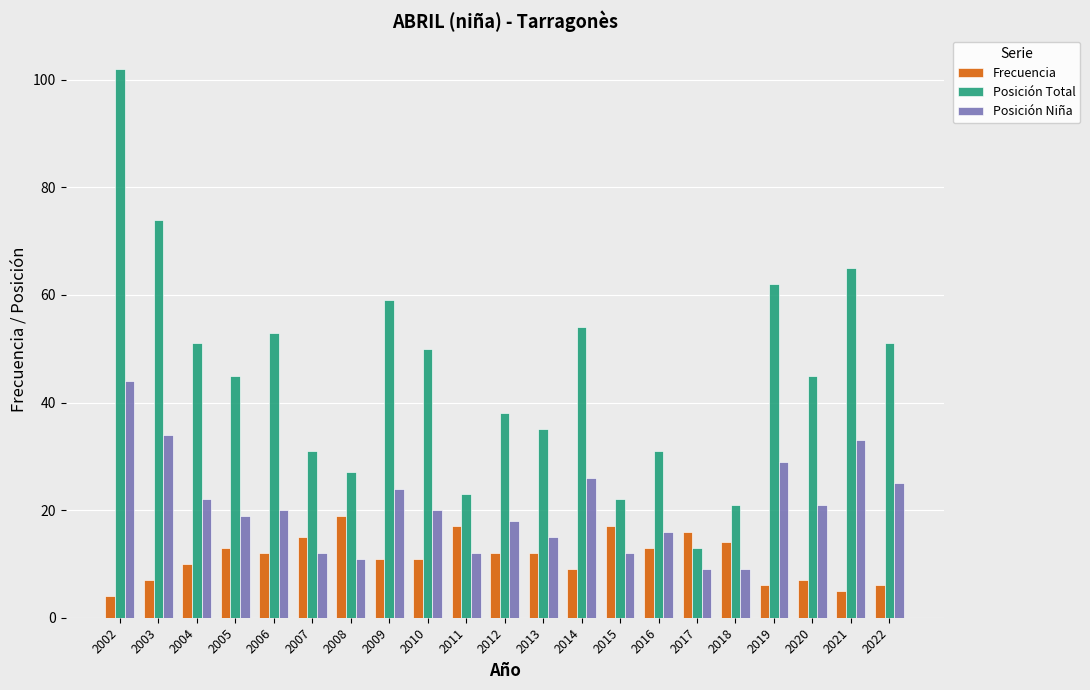

What are all the series names shown in the legend?

Frecuencia, Posición Total, Posición Niña